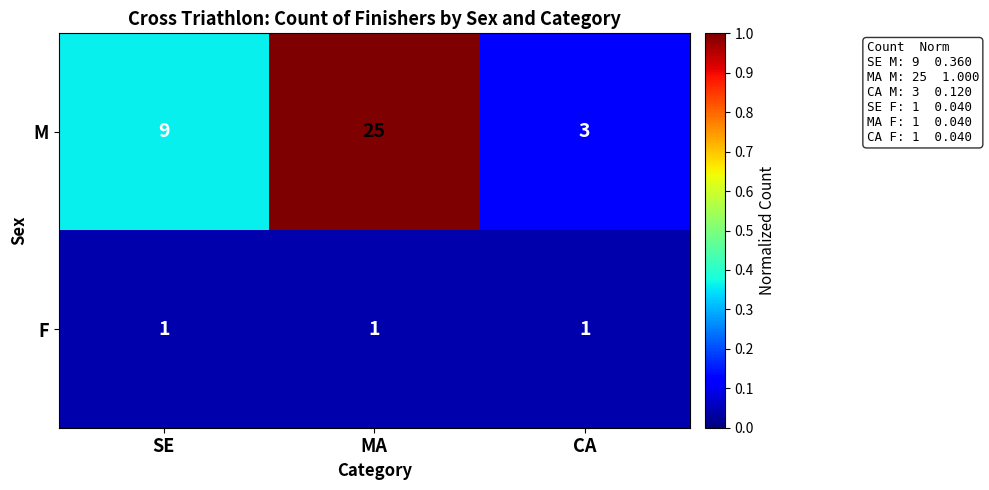

Rank the series by their average value, from lowest to highest.

F, M